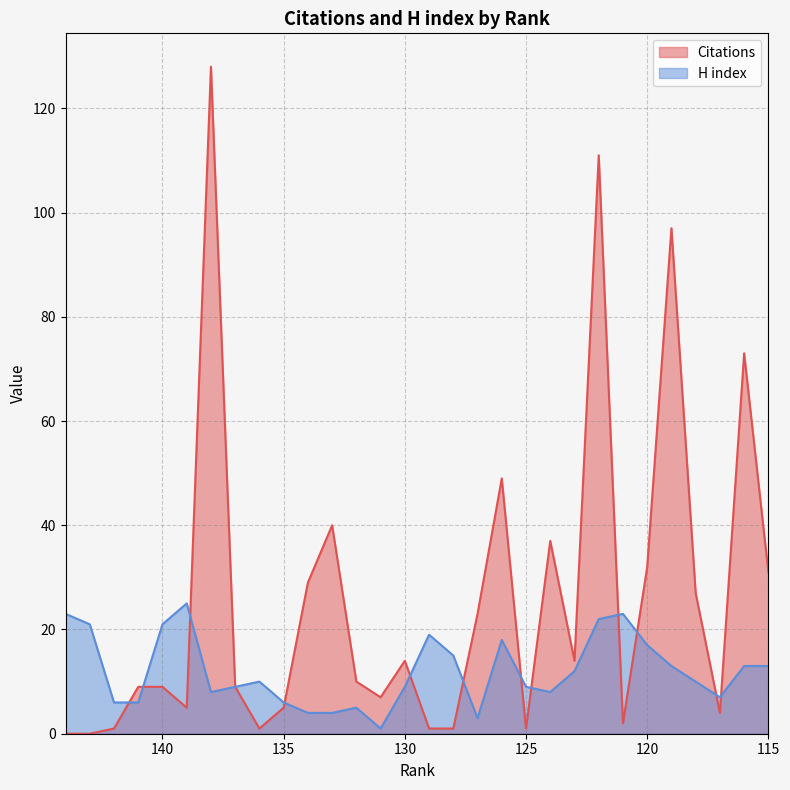

What value does the H index series have at 141, to the nearest 5?

5